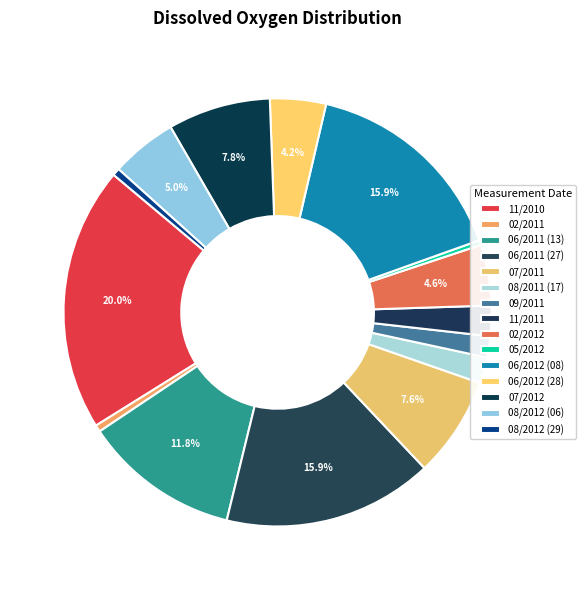

How many segments does this pie chart have?

15